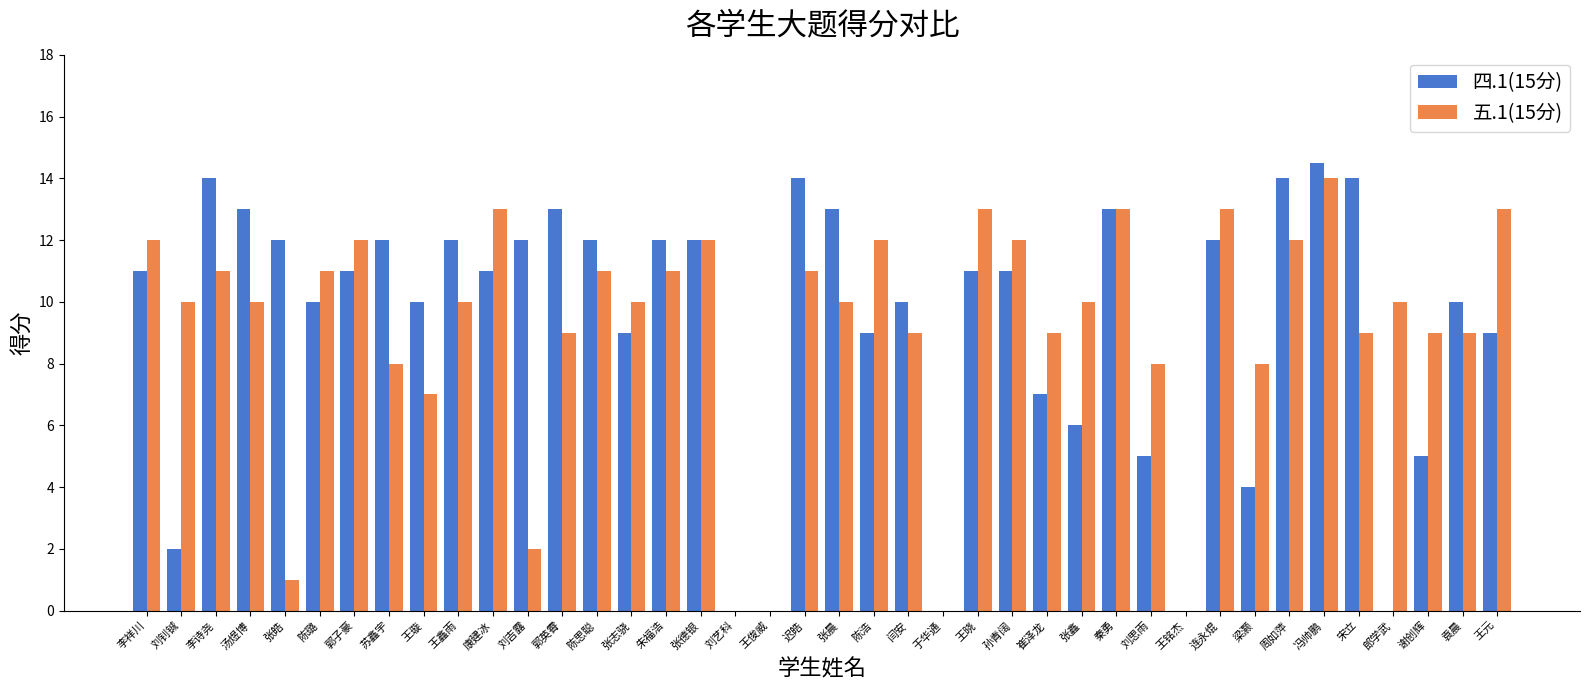

How many groups of bars are there?

40